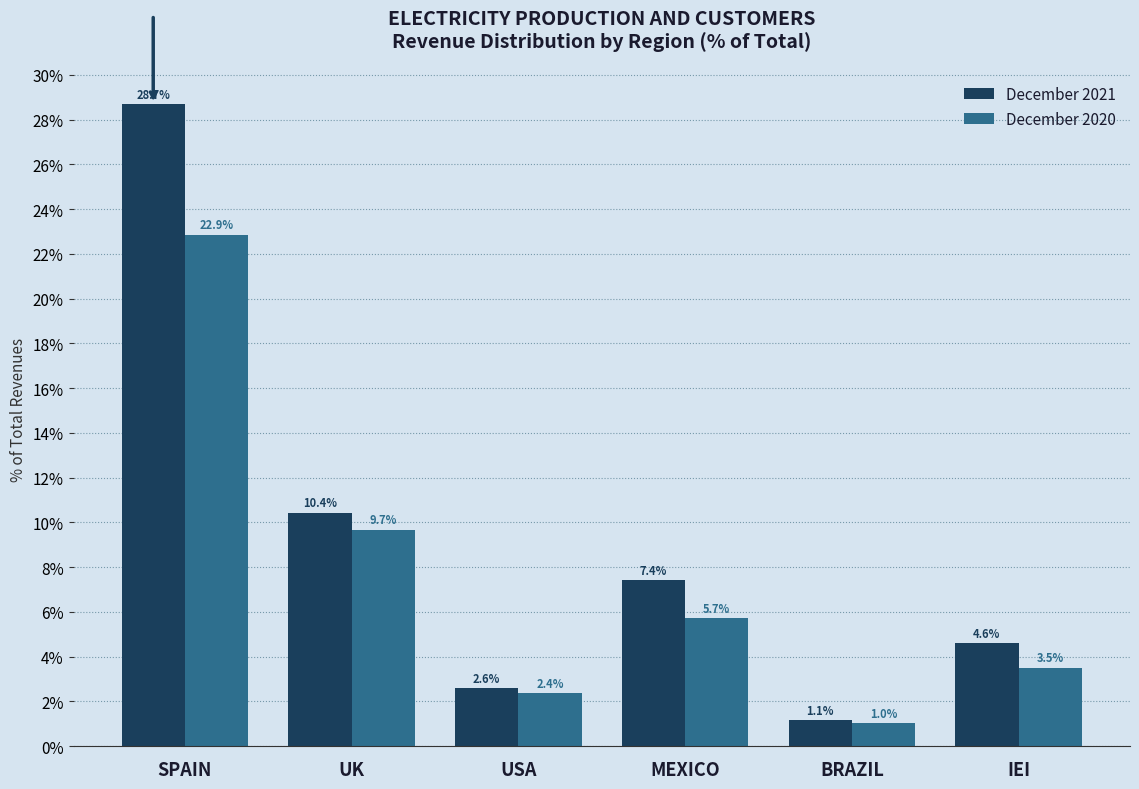

Reading left to right, list all the values displayed in this chart.

December 2021: 28.7	10.4	2.6	7.4	1.1	4.6
December 2020: 22.9	9.7	2.4	5.7	1.0	3.5